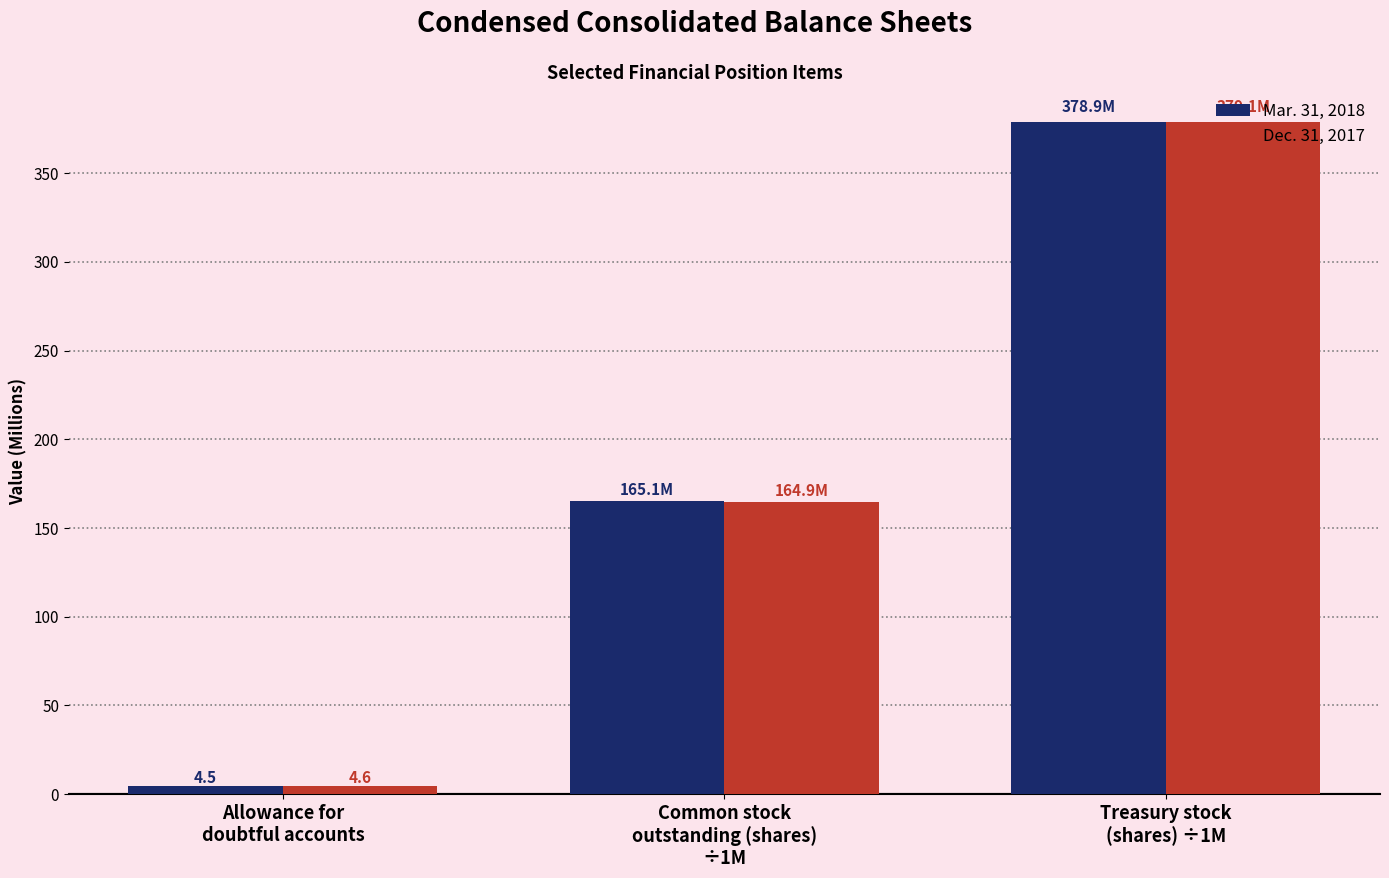

What is the difference between the maximum and minimum values in the Dec. 31, 2017 series?

374.5